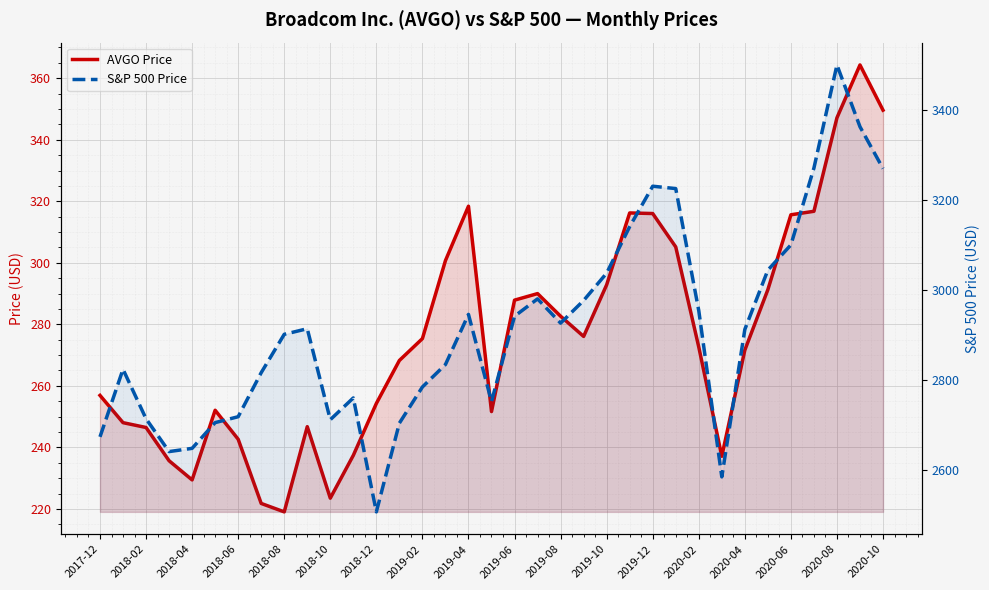

Is the value of S&P 500 Price at 2020-02 greater than the value of AVGO Price at 2020-06?

Yes